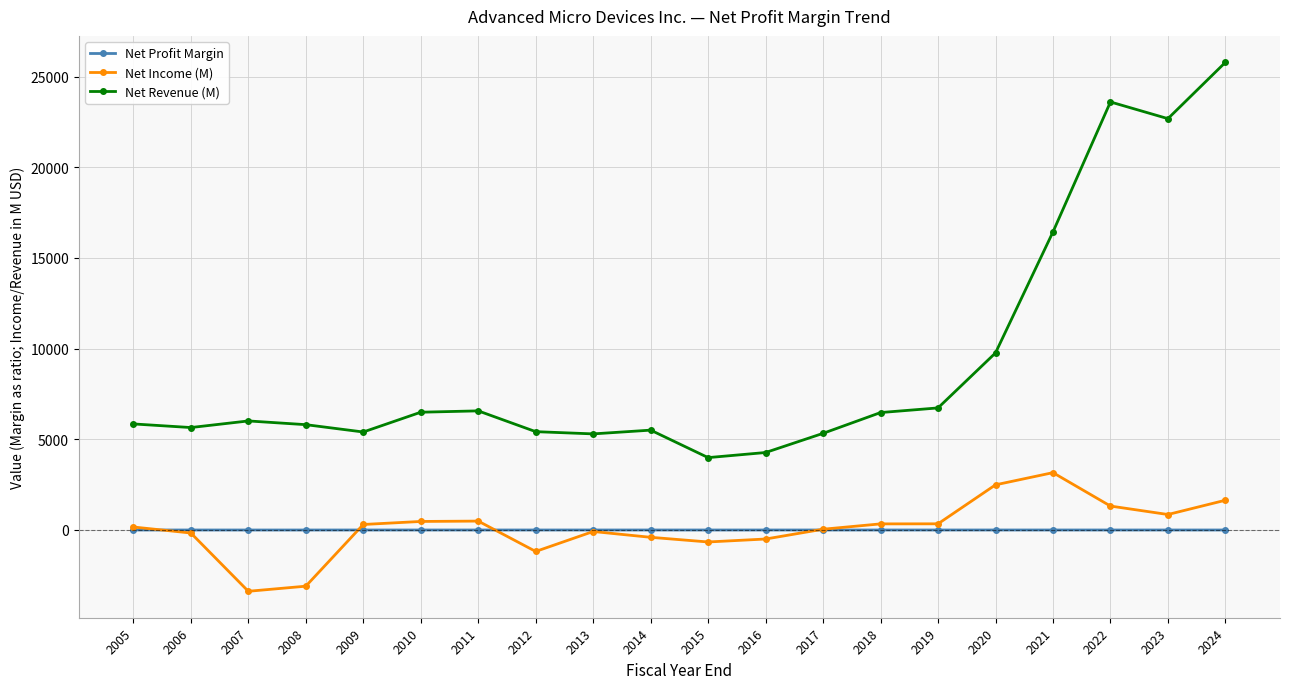

What is the highest value of the Net Income (M) series?

3162.0